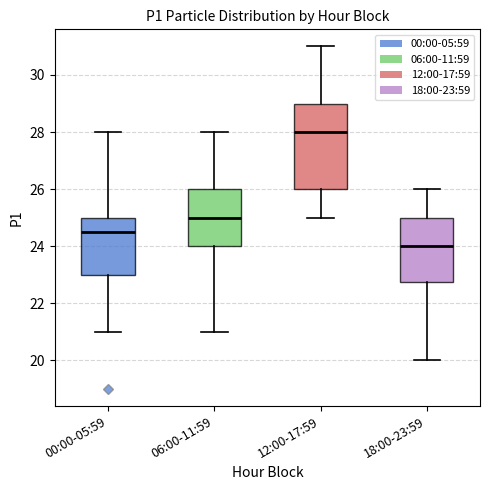

Where does the upper whisker of the box for 18:00-23:59 end on the y-axis? The values are not printed on the chart, so give them approximately, as read against the axis.

26.0